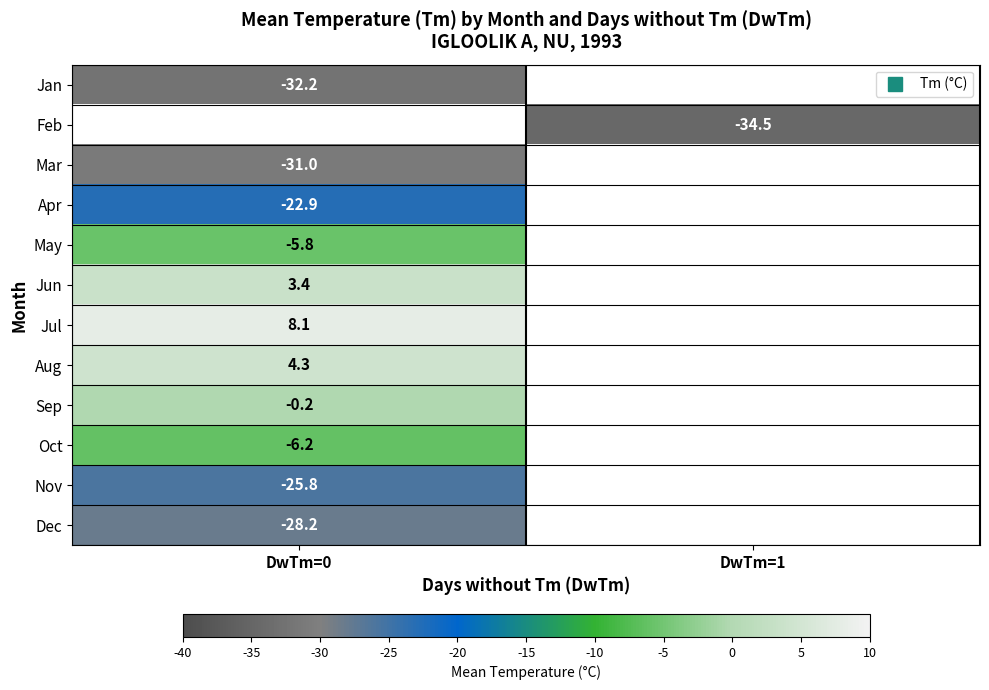

True or false: Mar has a value of -31.0 at DwTm=0.

True